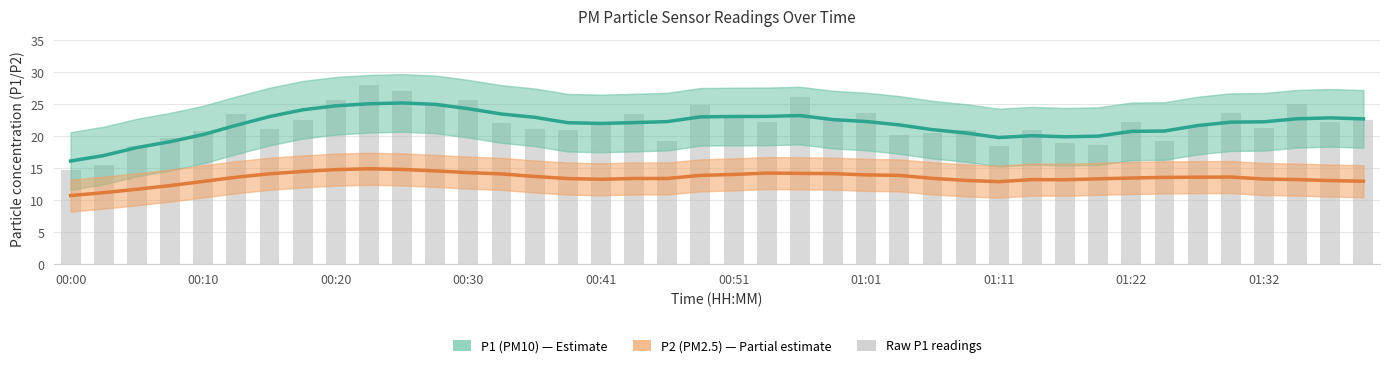

Reading left to right, transcribe all the data shown in this chart.

P1 (PM10): 16.1	17.0	18.2	19.1	20.3	21.7	23.1	24.1	24.8	25.1	25.2	25.0	24.3	23.5	23.0	22.1	22.0	22.1	22.3	23.0	23.1	23.1	23.2	22.6	22.3	21.8	21.0	20.5	19.8	20.1	19.9	20.0	20.8	20.8	21.7	22.2	22.3	22.7	22.9	22.7
P2 (PM2.5): 10.7	11.2	11.7	12.3	12.9	13.6	14.1	14.5	14.8	14.9	14.8	14.6	14.3	14.1	13.7	13.4	13.3	13.4	13.4	13.9	14.0	14.2	14.2	14.2	14.0	13.9	13.4	13.1	12.9	13.2	13.2	13.3	13.5	13.6	13.6	13.6	13.3	13.2	13.1	13.0